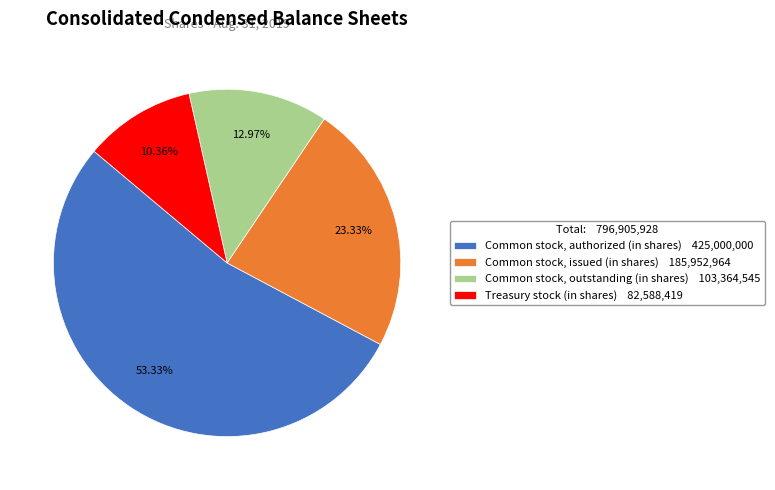

What is the ratio of the value at Common stock, outstanding (in shares) to the value at Treasury stock (in shares)?

1.3